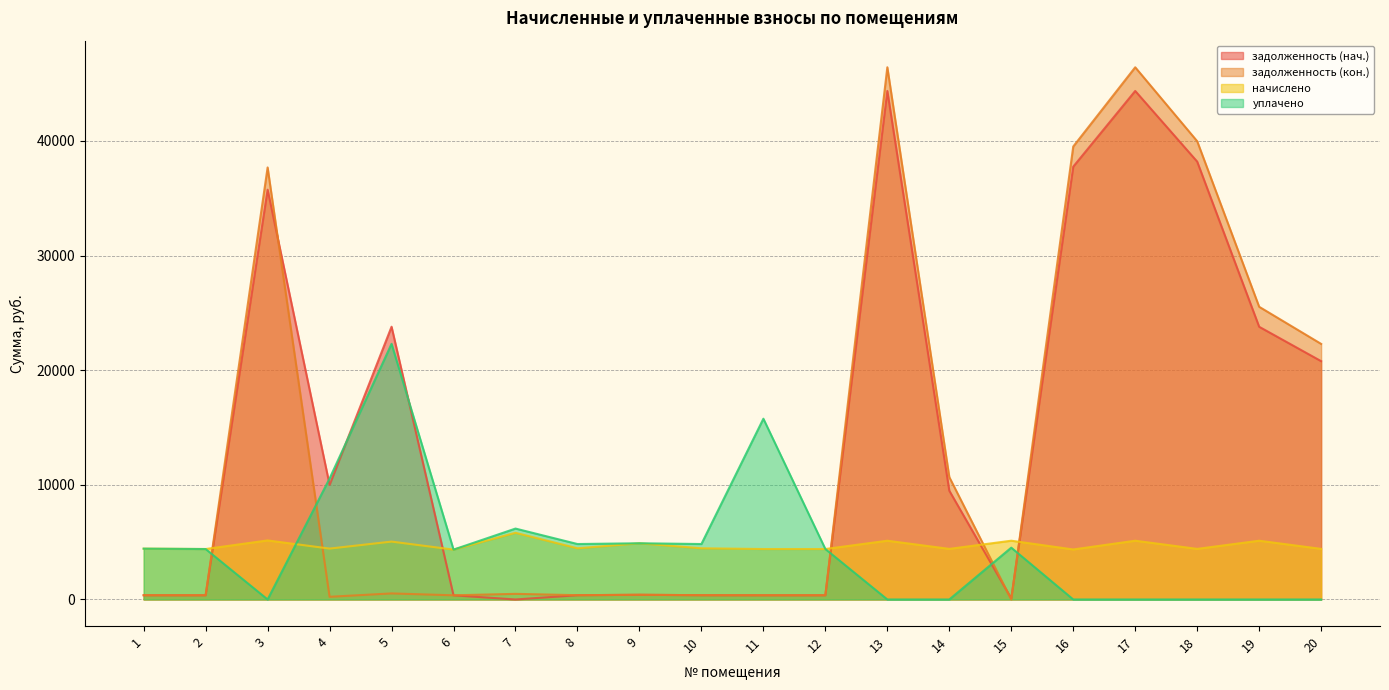

List the labels in order of задолженность (нач.) value, largest first.

13, 17, 18, 16, 3, 5, 19, 20, 4, 14, 9, 10, 8, 1, 2, 11, 12, 6, 15, 7